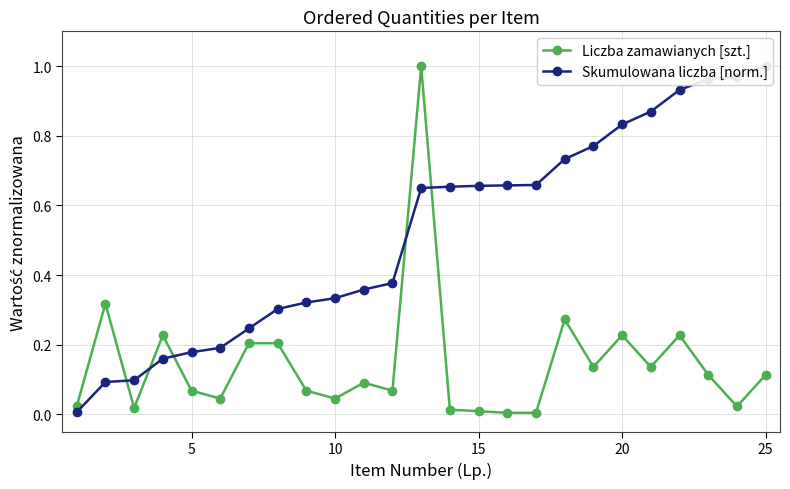

After their last crossing, which series has the higher values: Skumulowana liczba [norm.] or Liczba zamawianych [szt.]?

Skumulowana liczba [norm.]